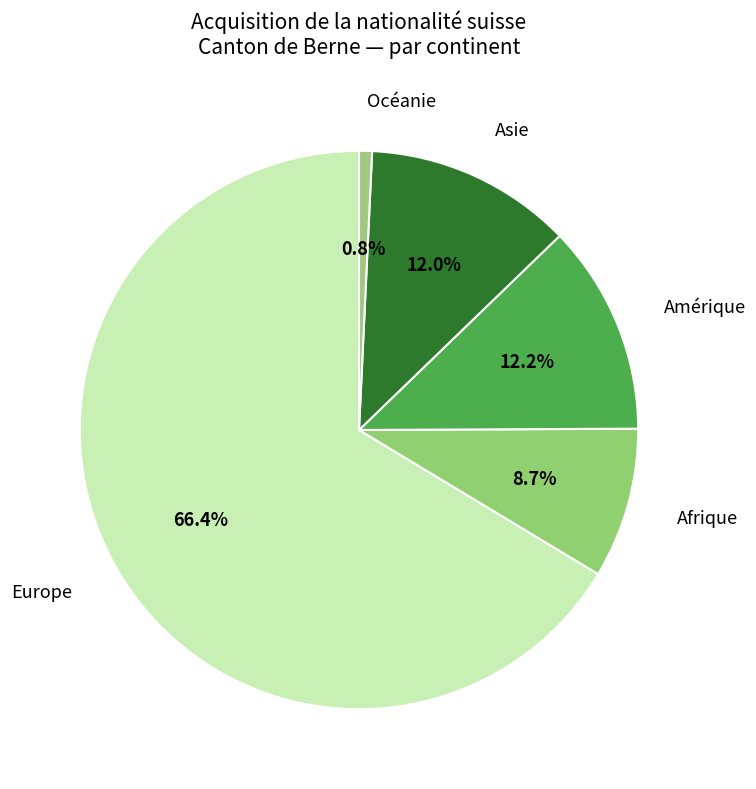

Which has a higher value, Océanie or Asie?

Asie